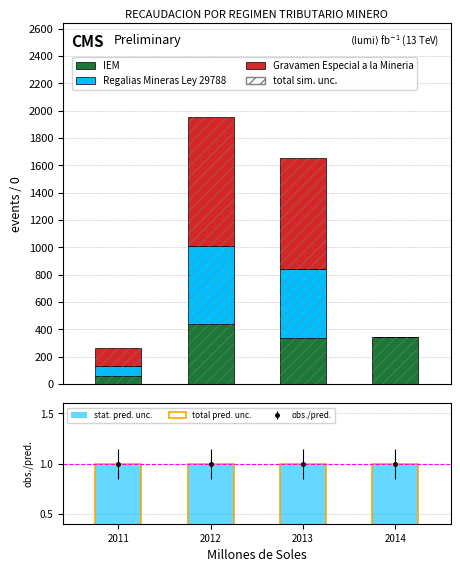

Is the value of Gravamen Especial a la Mineria at 2014 greater than the value of IEM at 2012?

No